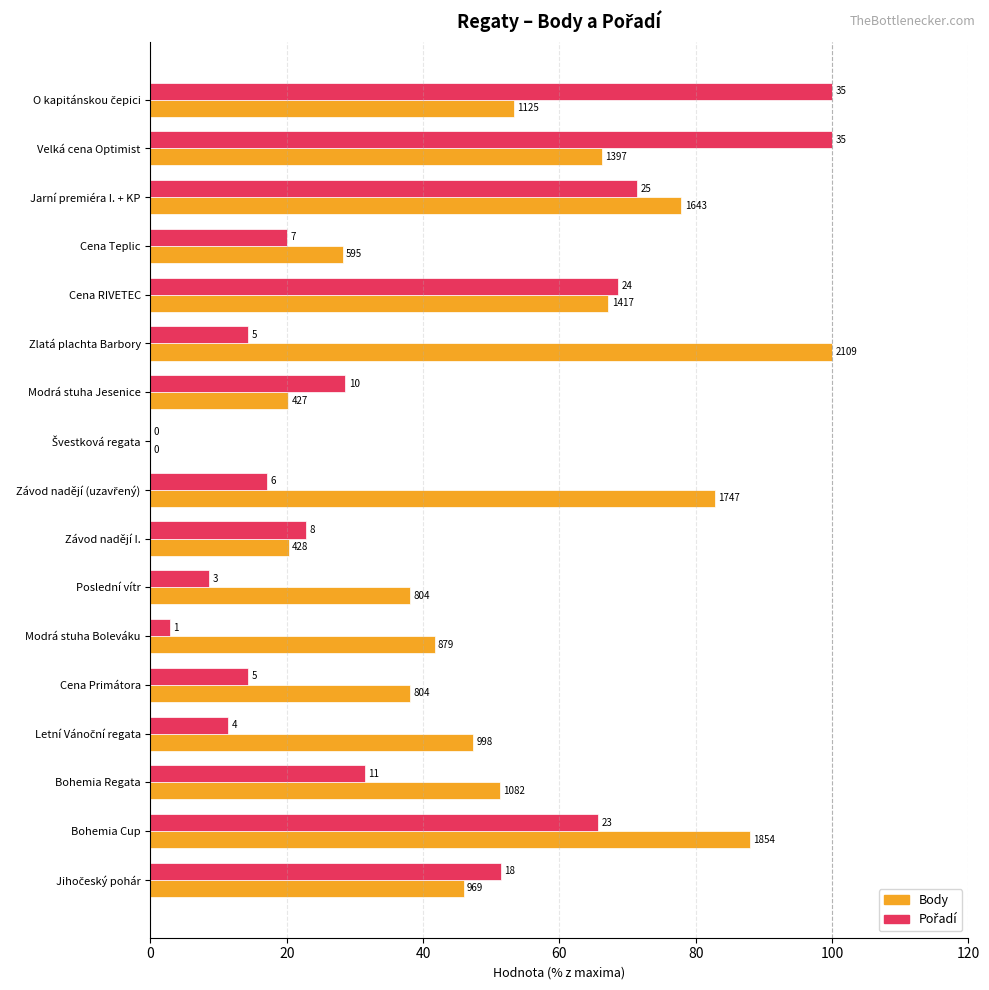

What position from the right is Modrá stuha Jesenice?

11